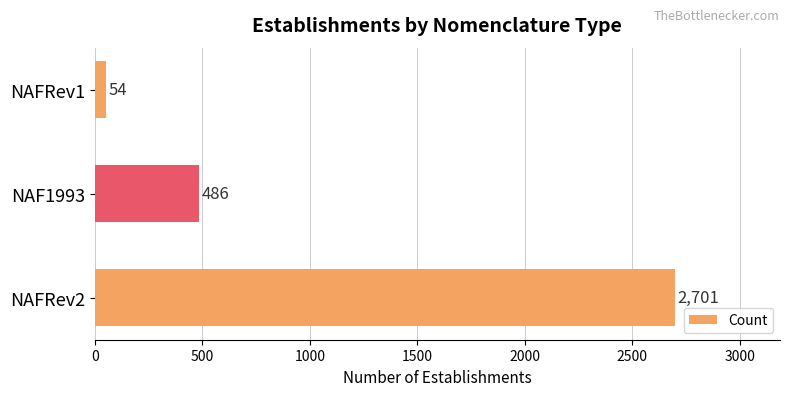

Where is the data nearest to the value 1377?

NAF1993